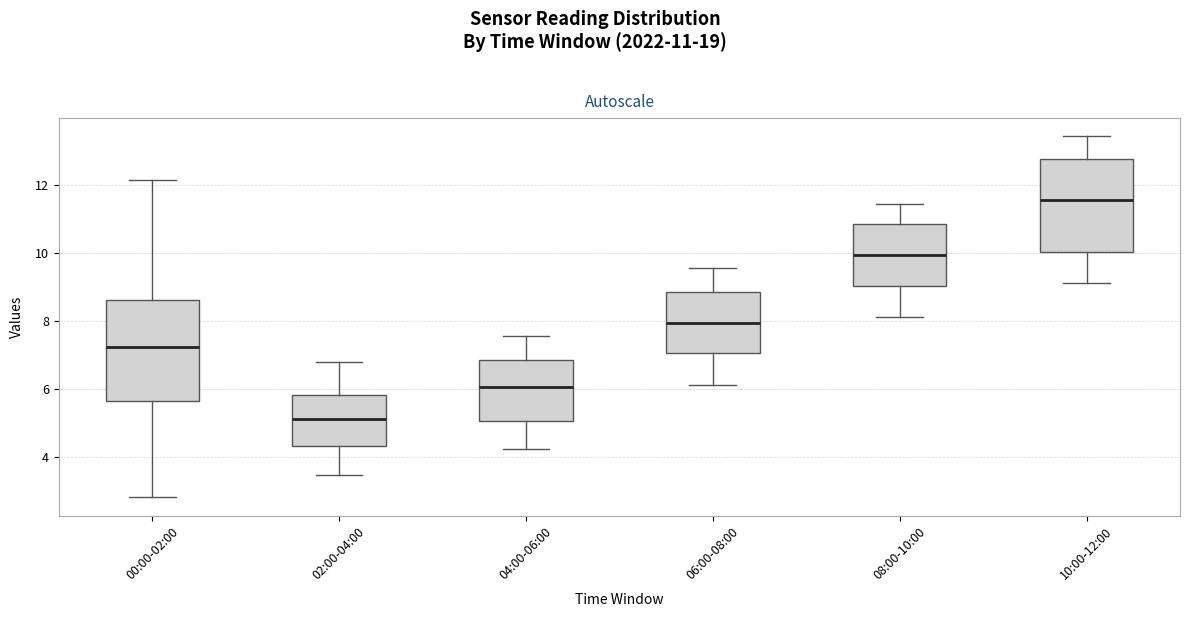

Reading left to right, transcribe this box plot: for each box, give where its median line is, the range the box spans, and where its two whiskers end, as read against the y-axis. The values are not printed on the chart, so give them approximately, as read against the axis.

00:00-02:00: median 7.2, box 5.6 to 8.6, whiskers 2.8 to 12.2
02:00-04:00: median 5.2, box 4.4 to 5.8, whiskers 3.4 to 6.8
04:00-06:00: median 6.0, box 5.0 to 6.8, whiskers 4.2 to 7.6
06:00-08:00: median 8.0, box 7.0 to 8.8, whiskers 6.2 to 9.6
08:00-10:00: median 10.0, box 9.0 to 10.8, whiskers 8.2 to 11.4
10:00-12:00: median 11.6, box 10.0 to 12.8, whiskers 9.2 to 13.4